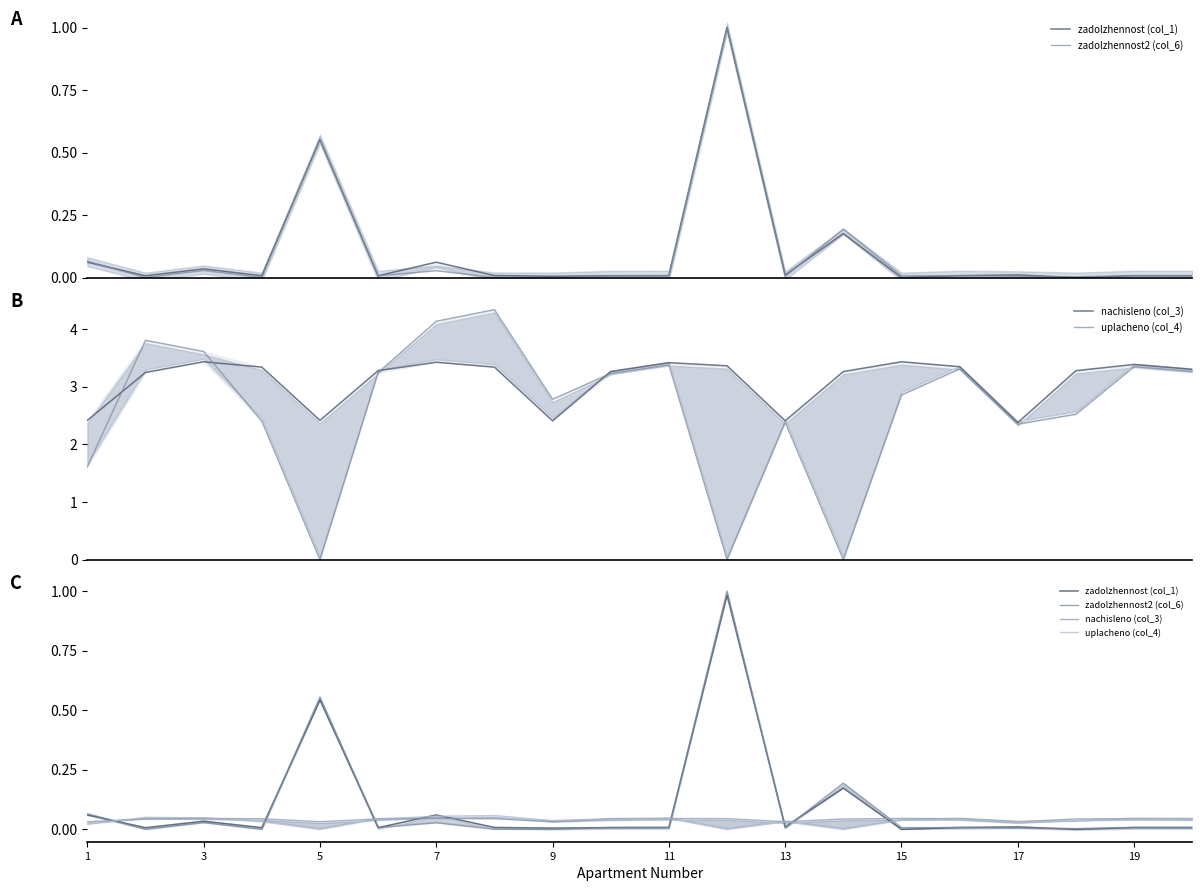

Between 3 and 19, which series saw the biggest shift?

zadolzhennost (col_1)